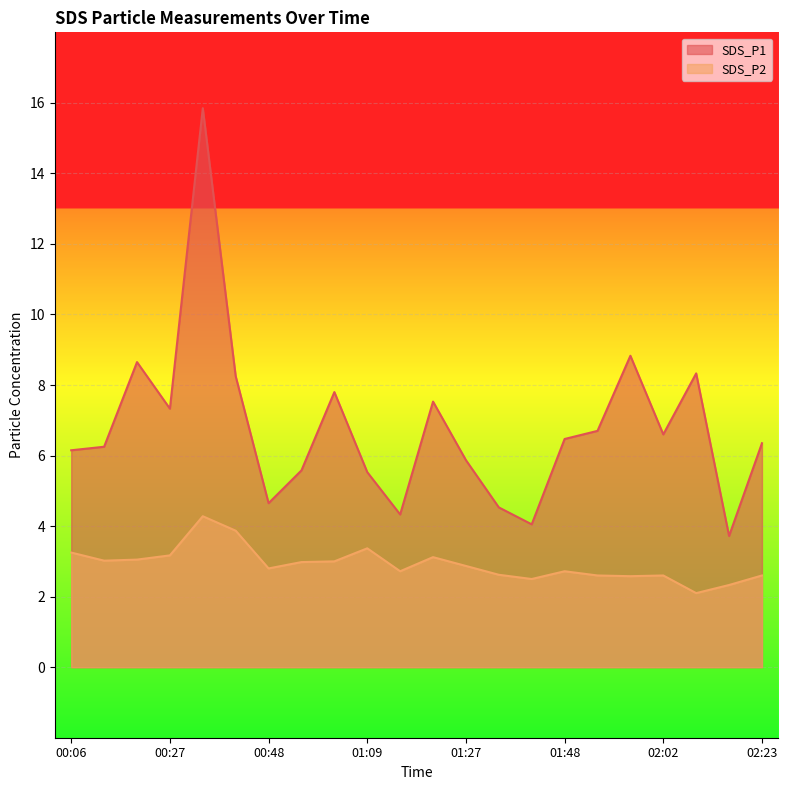

What is the difference between the highest and lowest values at 01:48?

3.7